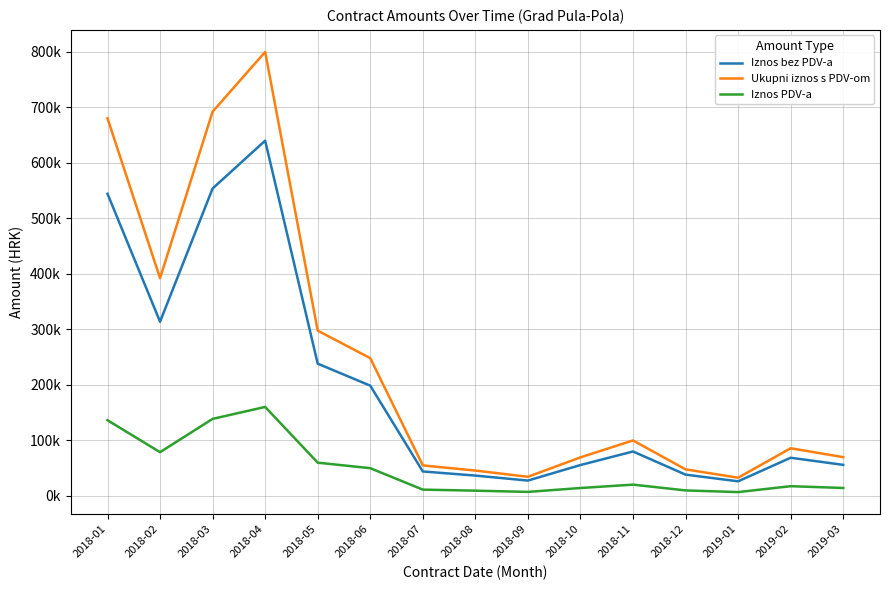

Which series has the largest total across all categories?

Ukupni iznos s PDV-om